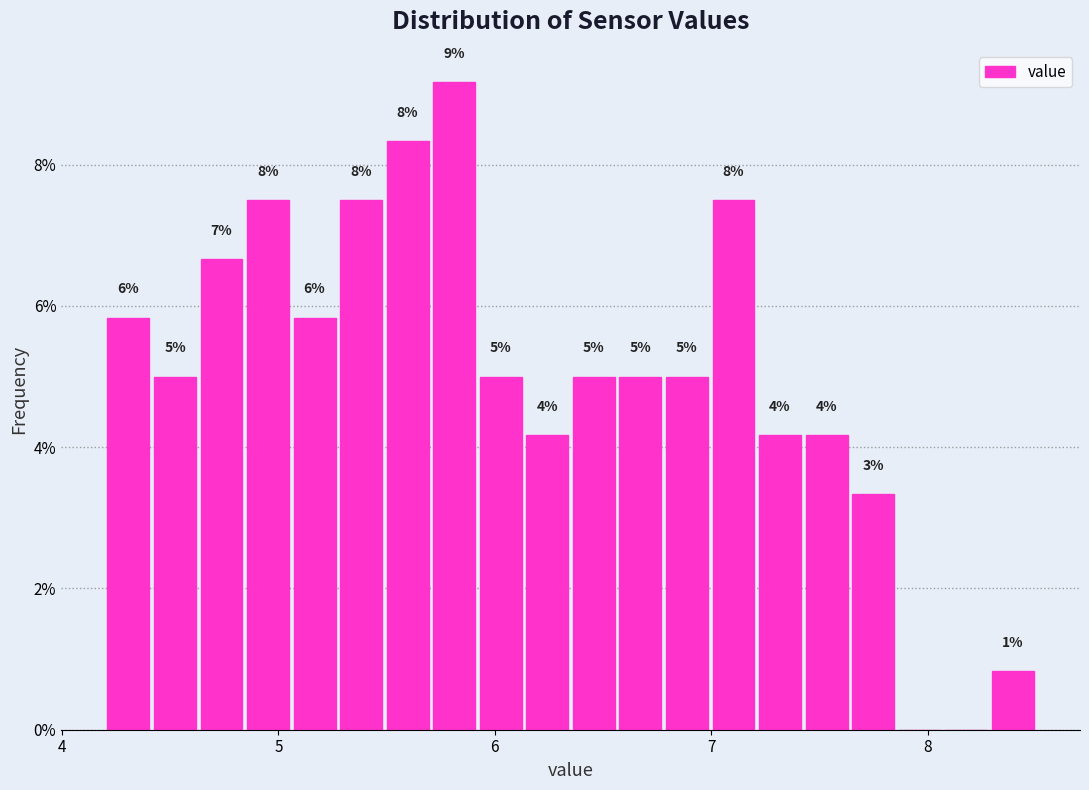

Around what value on the x-axis is the tallest bar? Give the approximate position of its centre, as read against the axis.

5.8